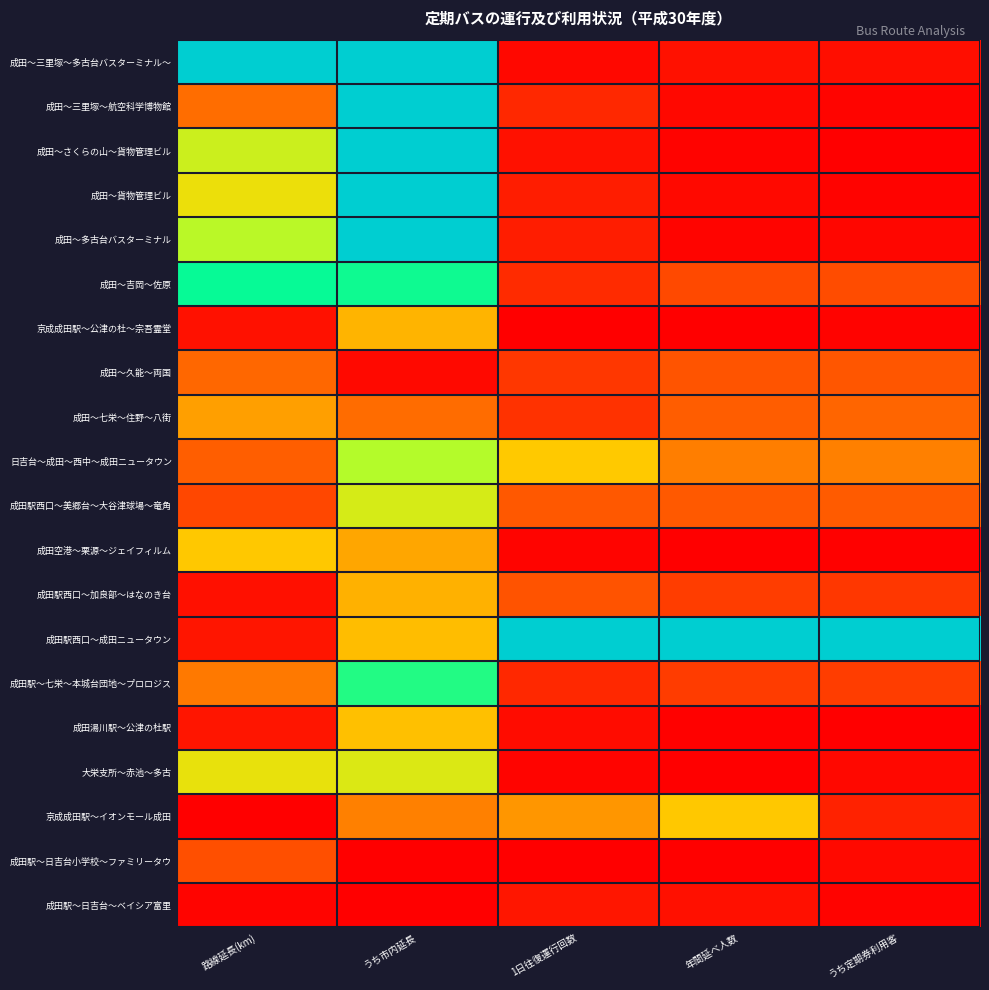

What is the difference between the highest and lowest values at うち定期券利用客?

1.0